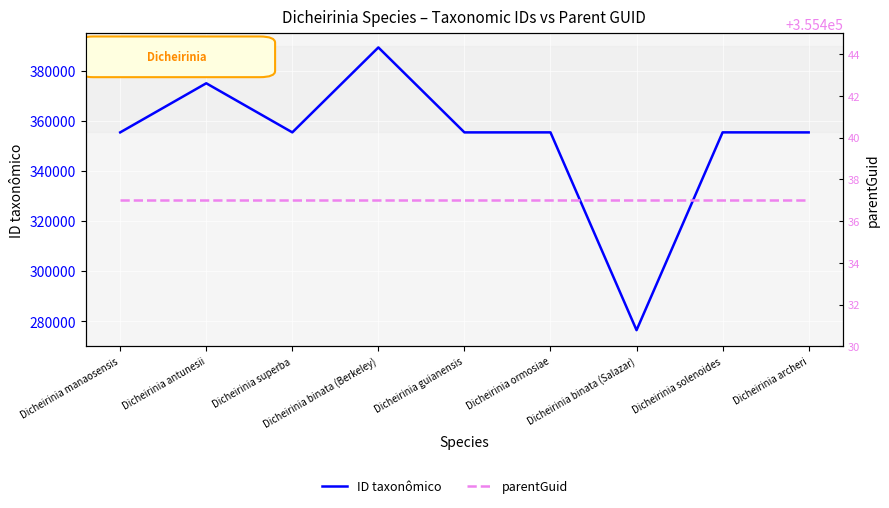

Rank the series by their maximum value, from lowest to highest.

parentGuid, ID taxonômico